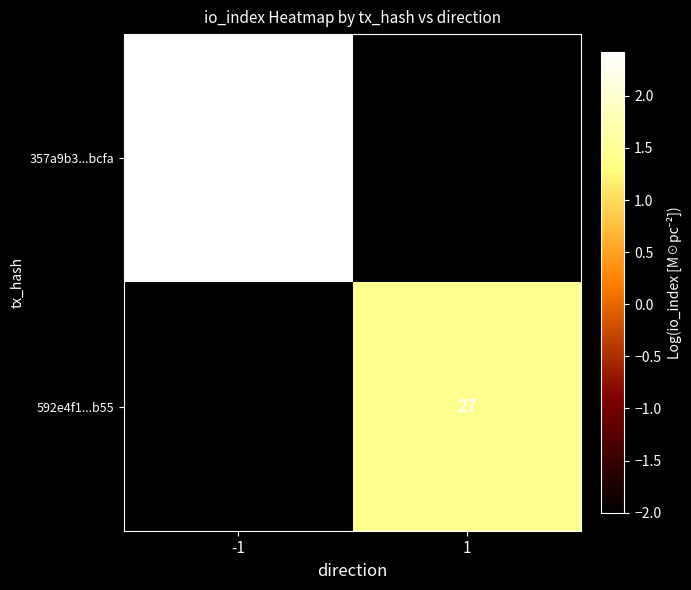

How many distinct data groups are displayed?

2